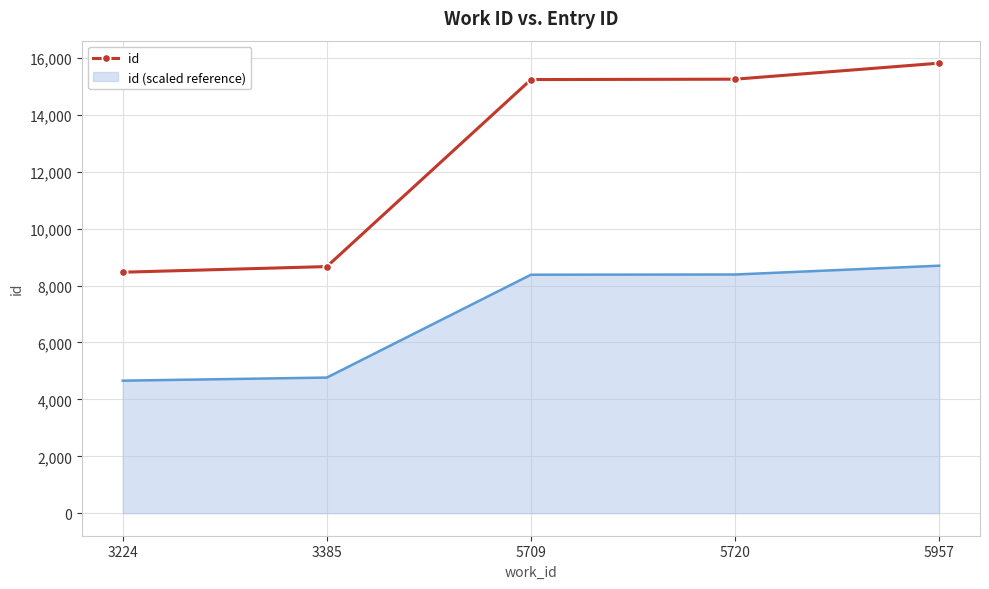

How many categories are shown in the chart?

5